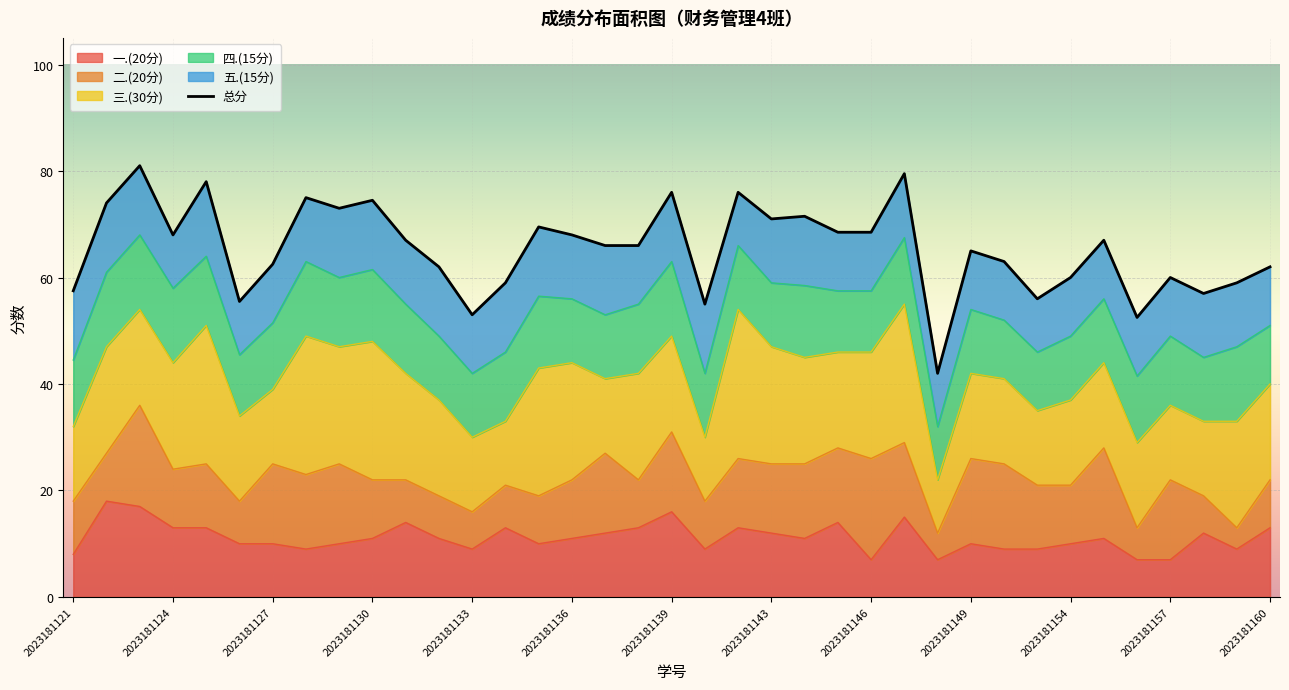

Reading left to right, list all the values displayed in this chart.

总分: 2023181121=57.5	2023181122=74.0	2023181123=81.0	2023181124=68.0	2023181125=78.0	2023181126=55.5	2023181127=62.5	2023181128=75.0	2023181129=73.0	2023181130=74.5	2023181131=67.0	2023181132=62.0	2023181133=53.0	2023181134=59.0	2023181135=69.5	2023181136=68.0	2023181137=66.0	2023181138=66.0	2023181139=76.0	2023181141=55.0	2023181142=76.0	2023181143=71.0	2023181144=71.5	2023181145=68.5	2023181146=68.5	2023181147=79.5	2023181148=42.0	2023181149=65.0	2023181150=63.0	2023181151=56.0	2023181154=60.0	2023181155=67.0	2023181156=52.5	2023181157=60.0	2023181158=57.0	2023181159=59.0	2023181160=62.0
一.(20分): 2023181121=8.0	2023181122=18.0	2023181123=17.0	2023181124=13.0	2023181125=13.0	2023181126=10.0	2023181127=10.0	2023181128=9.0	2023181129=10.0	2023181130=11.0	2023181131=14.0	2023181132=11.0	2023181133=9.0	2023181134=13.0	2023181135=10.0	2023181136=11.0	2023181137=12.0	2023181138=13.0	2023181139=16.0	2023181141=9.0	2023181142=13.0	2023181143=12.0	2023181144=11.0	2023181145=14.0	2023181146=7.0	2023181147=15.0	2023181148=7.0	2023181149=10.0	2023181150=9.0	2023181151=9.0	2023181154=10.0	2023181155=11.0	2023181156=7.0	2023181157=7.0	2023181158=12.0	2023181159=9.0	2023181160=13.0
二.(20分): 2023181121=10.0	2023181122=9.0	2023181123=19.0	2023181124=11.0	2023181125=12.0	2023181126=8.0	2023181127=15.0	2023181128=14.0	2023181129=15.0	2023181130=11.0	2023181131=8.0	2023181132=8.0	2023181133=7.0	2023181134=8.0	2023181135=9.0	2023181136=11.0	2023181137=15.0	2023181138=9.0	2023181139=15.0	2023181141=9.0	2023181142=13.0	2023181143=13.0	2023181144=14.0	2023181145=14.0	2023181146=19.0	2023181147=14.0	2023181148=5.0	2023181149=16.0	2023181150=16.0	2023181151=12.0	2023181154=11.0	2023181155=17.0	2023181156=6.0	2023181157=15.0	2023181158=7.0	2023181159=4.0	2023181160=9.0
三.(30分): 2023181121=14.0	2023181122=20.0	2023181123=18.0	2023181124=20.0	2023181125=26.0	2023181126=16.0	2023181127=14.0	2023181128=26.0	2023181129=22.0	2023181130=26.0	2023181131=20.0	2023181132=18.0	2023181133=14.0	2023181134=12.0	2023181135=24.0	2023181136=22.0	2023181137=14.0	2023181138=20.0	2023181139=18.0	2023181141=12.0	2023181142=28.0	2023181143=22.0	2023181144=20.0	2023181145=18.0	2023181146=20.0	2023181147=26.0	2023181148=10.0	2023181149=16.0	2023181150=16.0	2023181151=14.0	2023181154=16.0	2023181155=16.0	2023181156=16.0	2023181157=14.0	2023181158=14.0	2023181159=20.0	2023181160=18.0
四.(15分): 2023181121=12.5	2023181122=14.0	2023181123=14.0	2023181124=14.0	2023181125=13.0	2023181126=11.5	2023181127=12.5	2023181128=14.0	2023181129=13.0	2023181130=13.5	2023181131=13.0	2023181132=12.0	2023181133=12.0	2023181134=13.0	2023181135=13.5	2023181136=12.0	2023181137=12.0	2023181138=13.0	2023181139=14.0	2023181141=12.0	2023181142=12.0	2023181143=12.0	2023181144=13.5	2023181145=11.5	2023181146=11.5	2023181147=12.5	2023181148=10.0	2023181149=12.0	2023181150=11.0	2023181151=11.0	2023181154=12.0	2023181155=12.0	2023181156=12.5	2023181157=13.0	2023181158=12.0	2023181159=14.0	2023181160=11.0
五.(15分): 2023181121=13.0	2023181122=13.0	2023181123=13.0	2023181124=10.0	2023181125=14.0	2023181126=10.0	2023181127=11.0	2023181128=12.0	2023181129=13.0	2023181130=13.0	2023181131=12.0	2023181132=13.0	2023181133=11.0	2023181134=13.0	2023181135=13.0	2023181136=12.0	2023181137=13.0	2023181138=11.0	2023181139=13.0	2023181141=13.0	2023181142=10.0	2023181143=12.0	2023181144=13.0	2023181145=11.0	2023181146=11.0	2023181147=12.0	2023181148=10.0	2023181149=11.0	2023181150=11.0	2023181151=10.0	2023181154=11.0	2023181155=11.0	2023181156=11.0	2023181157=11.0	2023181158=12.0	2023181159=12.0	2023181160=11.0